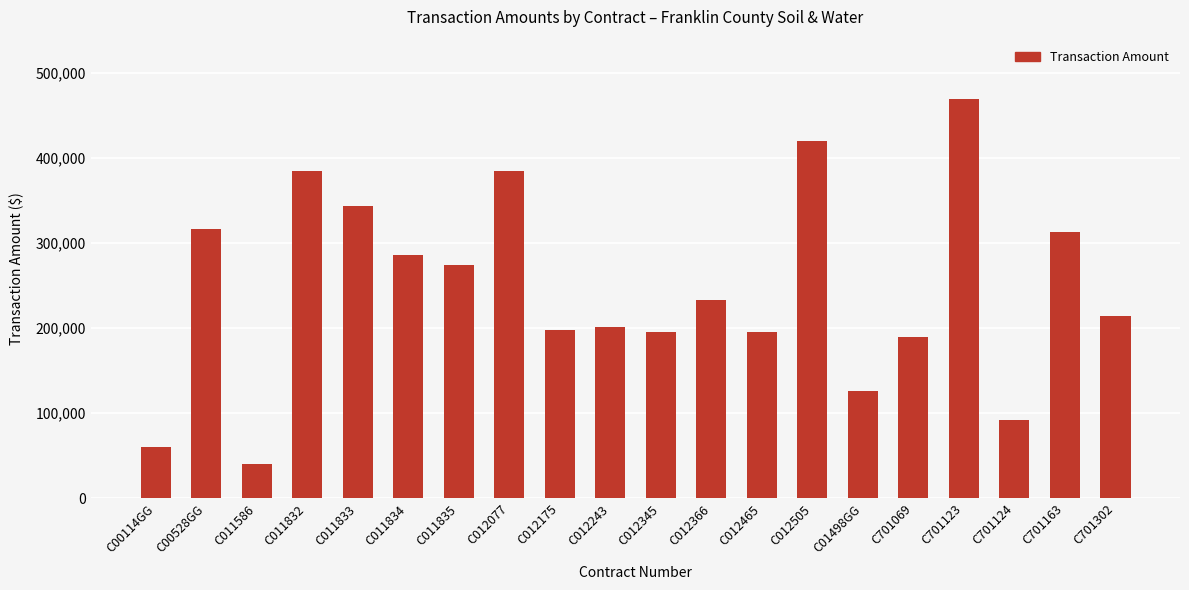

Reading left to right, what are all the values shown in this chart?

60000	316598	39975	385000	343250	285500	274250	385000	197805	201505	195000	233488	195000	419865	126620	189218	468705	91600	313357	213765